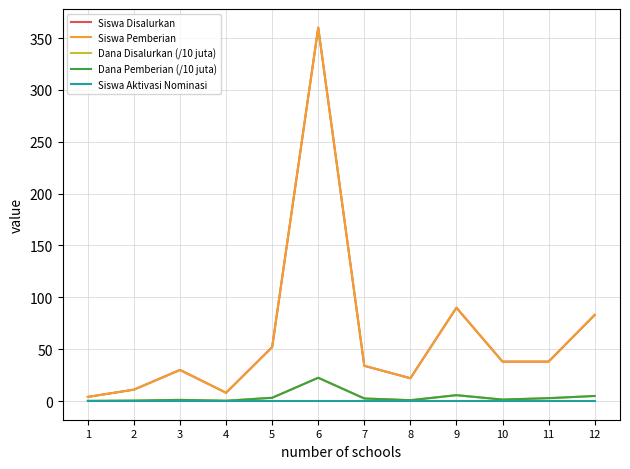

True or false: Siswa Disalurkan has a value of 30.0 at 3.

True